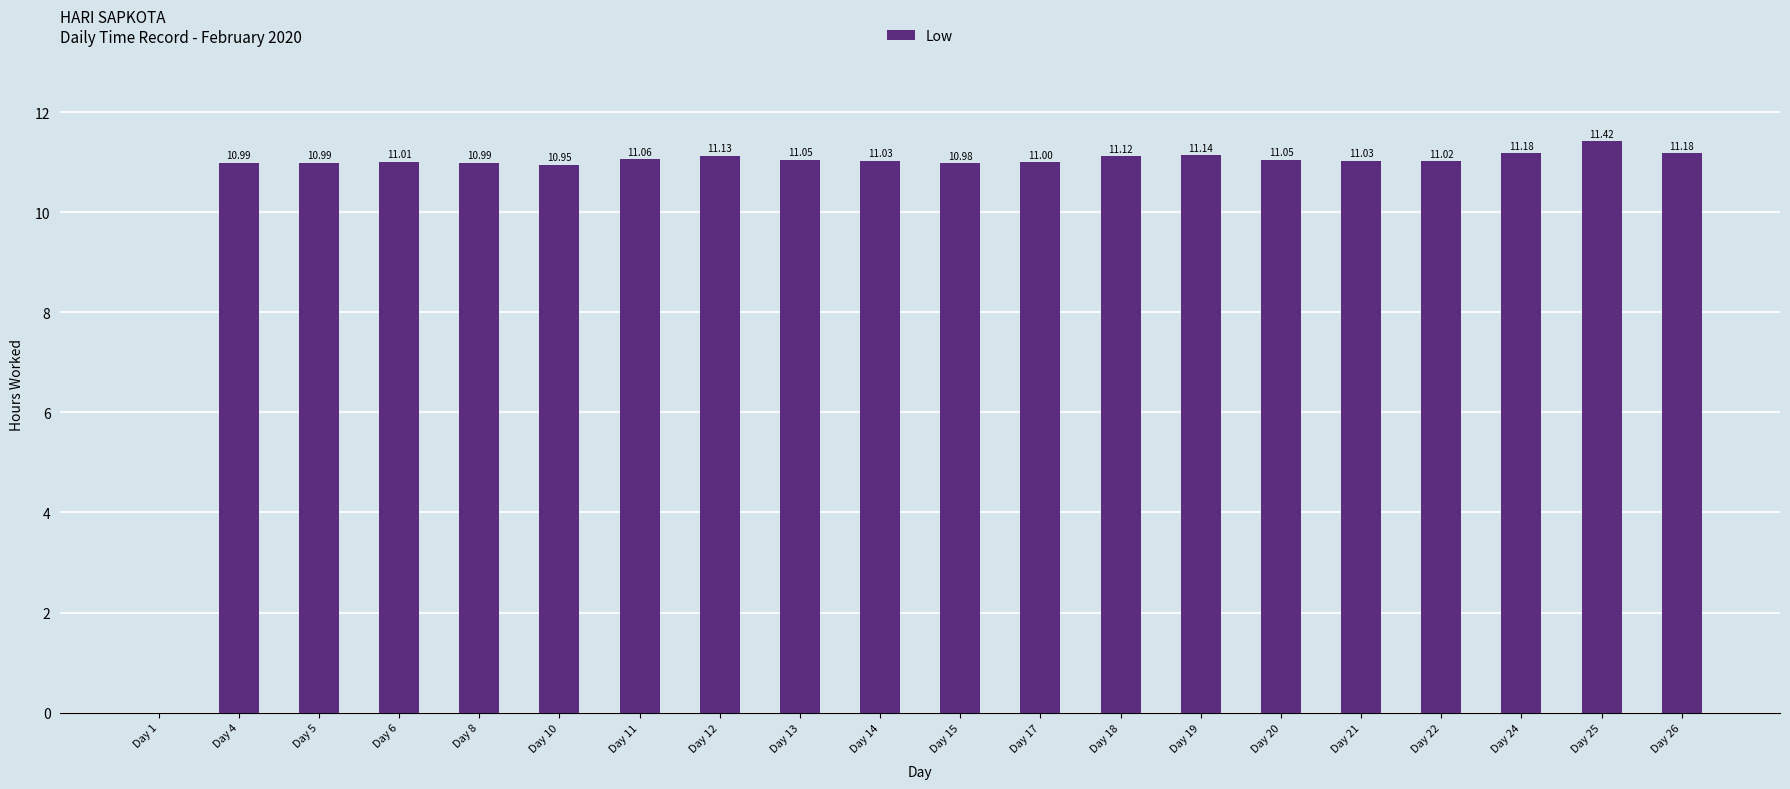

Count the number of data series in this chart.

1